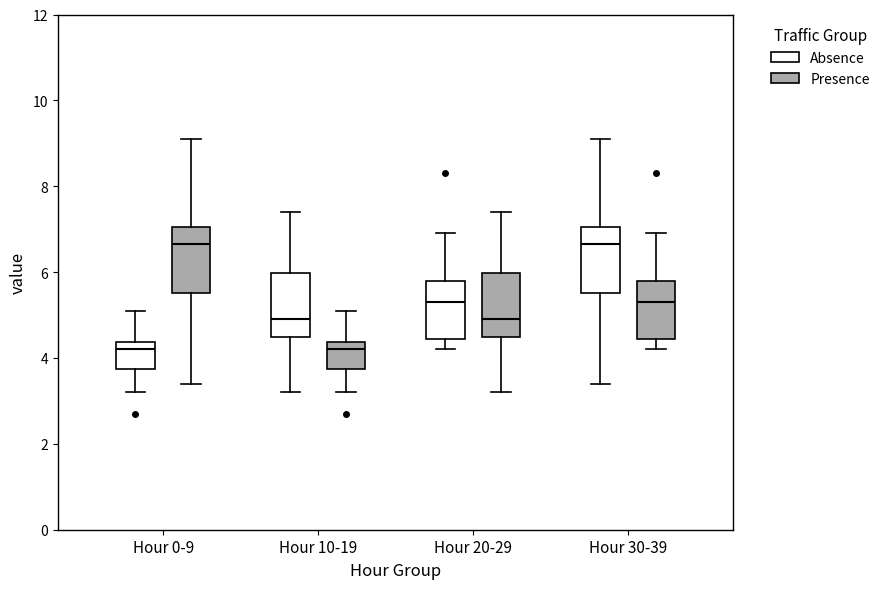

Where is the upper edge of the box for Hour 10-19 (Presence) on the y-axis? The values are not printed on the chart, so give them approximately, as read against the axis.

4.4